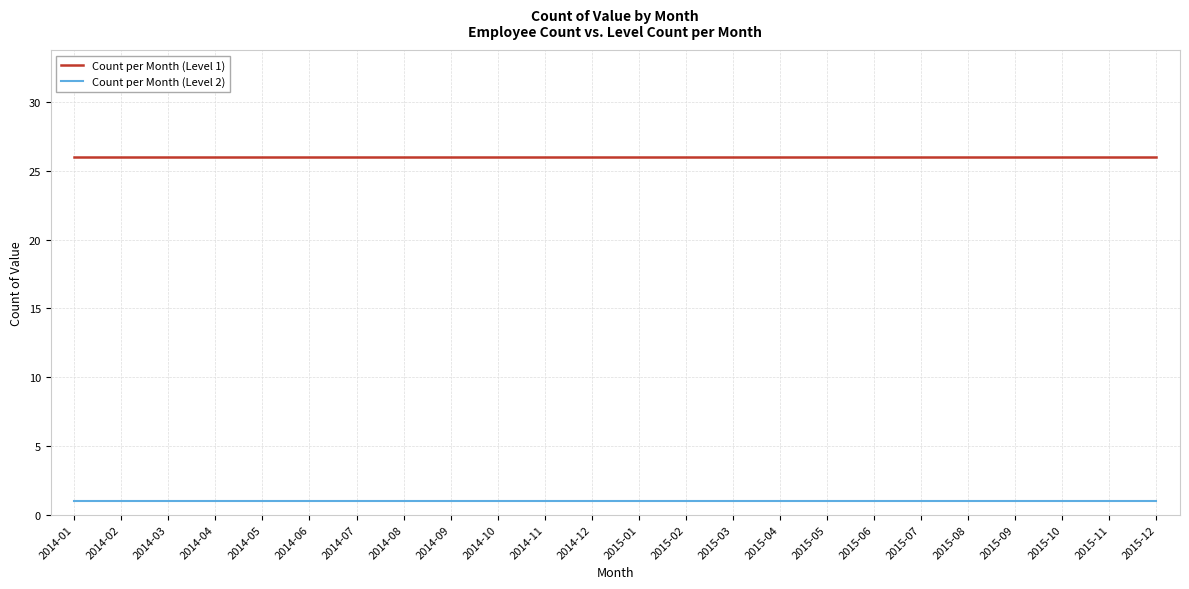

Reading left to right, list all the values displayed in this chart.

Count per Month (Level 1): 2014-01=26	2014-02=26	2014-03=26	2014-04=26	2014-05=26	2014-06=26	2014-07=26	2014-08=26	2014-09=26	2014-10=26	2014-11=26	2014-12=26	2015-01=26	2015-02=26	2015-03=26	2015-04=26	2015-05=26	2015-06=26	2015-07=26	2015-08=26	2015-09=26	2015-10=26	2015-11=26	2015-12=26
Count per Month (Level 2): 2014-01=1	2014-02=1	2014-03=1	2014-04=1	2014-05=1	2014-06=1	2014-07=1	2014-08=1	2014-09=1	2014-10=1	2014-11=1	2014-12=1	2015-01=1	2015-02=1	2015-03=1	2015-04=1	2015-05=1	2015-06=1	2015-07=1	2015-08=1	2015-09=1	2015-10=1	2015-11=1	2015-12=1